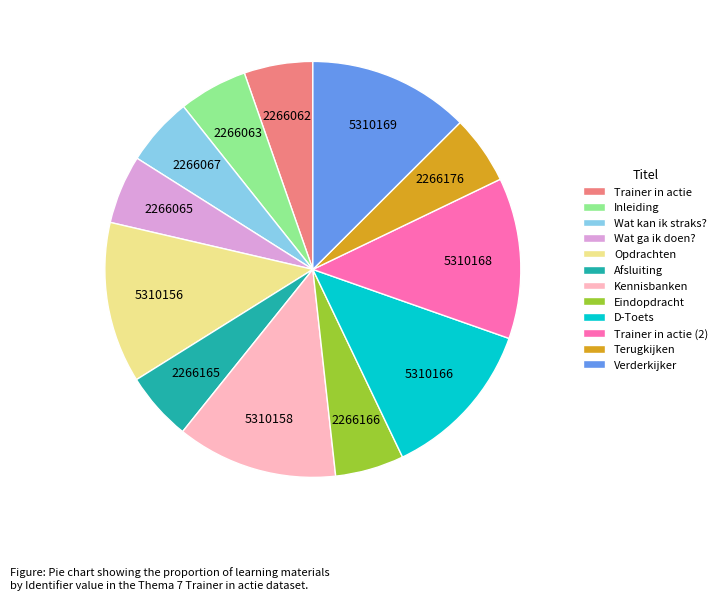

Approximately how many times larger is the value at Trainer in actie compared to Kennisbanken?

0.4